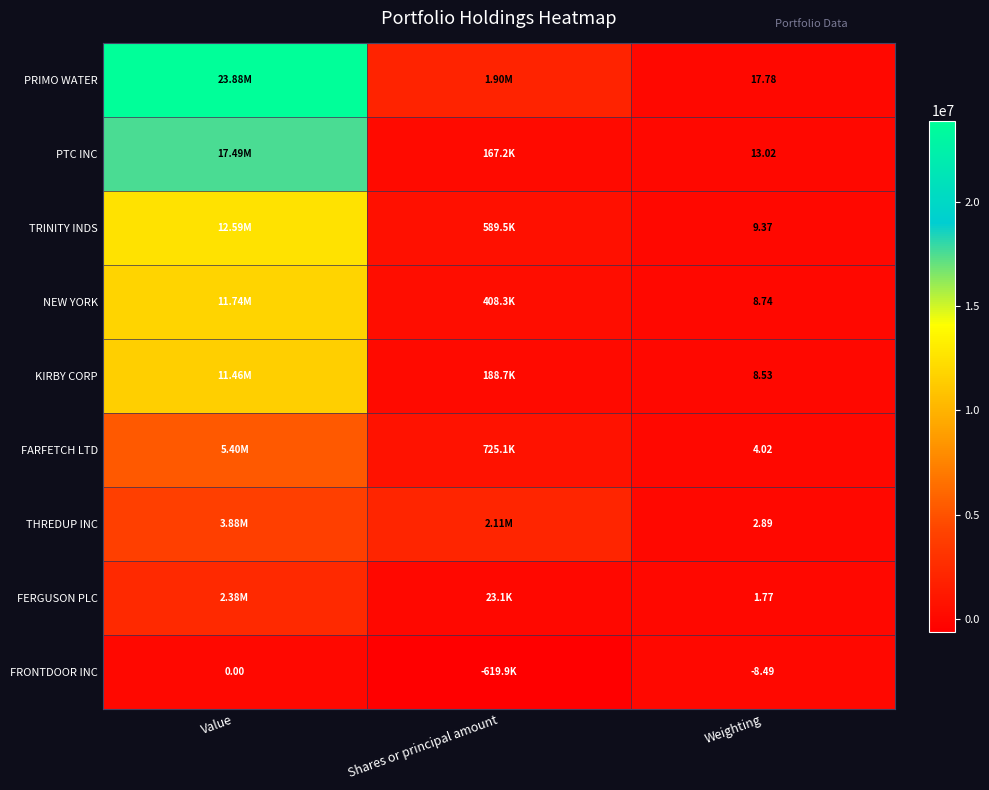

Rank the series by their maximum value, from lowest to highest.

FRONTDOOR INC, FERGUSON PLC, THREDUP INC, FARFETCH LTD, KIRBY CORP, NEW YORK, TRINITY INDS, PTC INC, PRIMO WATER